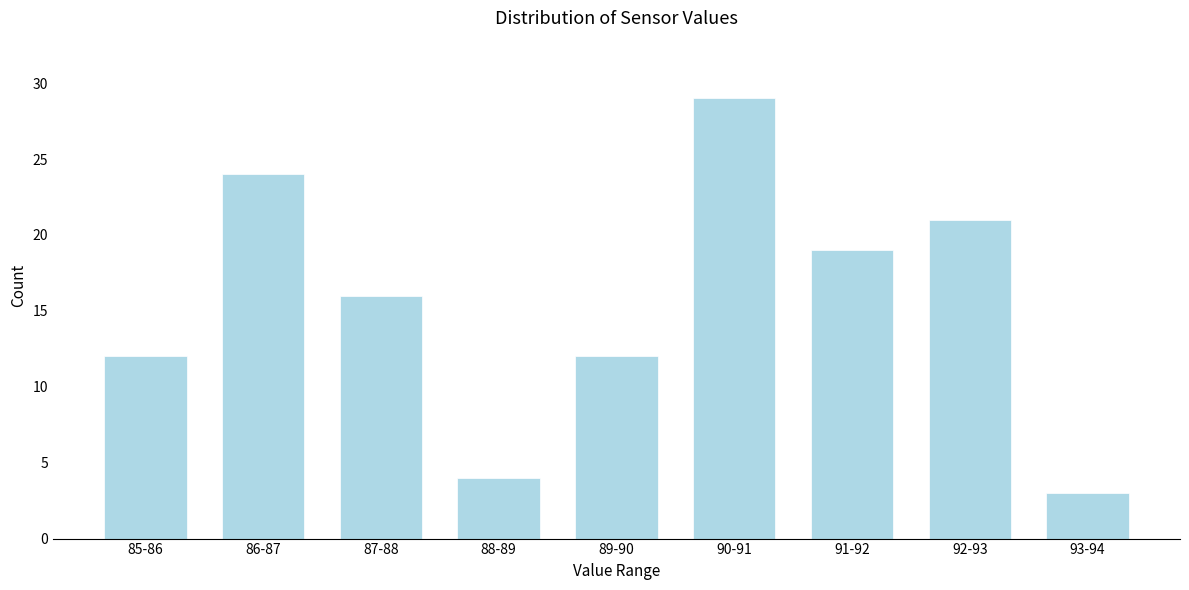

Reading left to right, transcribe all the data shown in this chart.

85-86=12	86-87=24	87-88=16	88-89=4	89-90=12	90-91=29	91-92=19	92-93=21	93-94=3